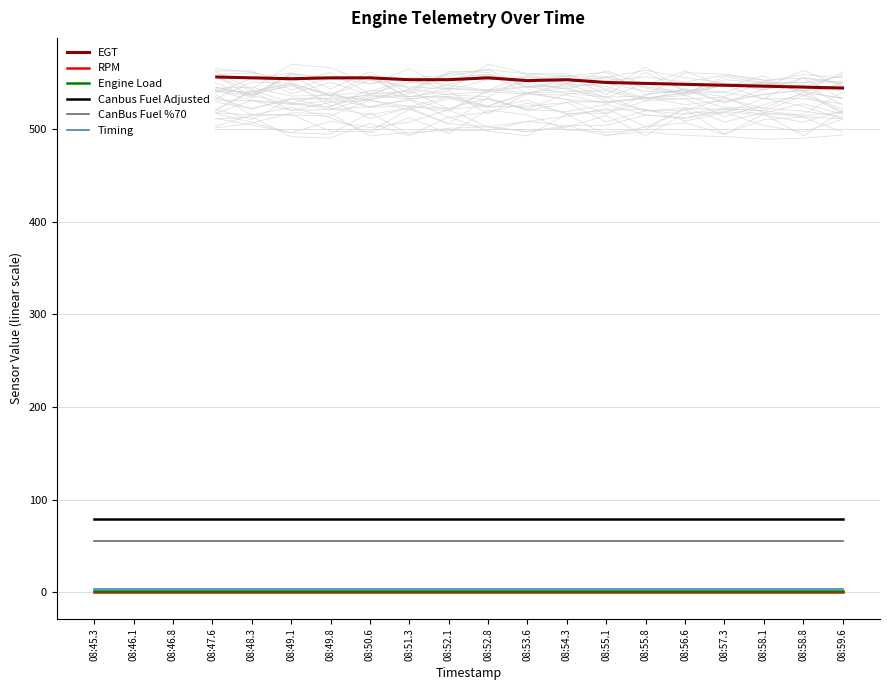

Which series has the widest spread of values?

EGT